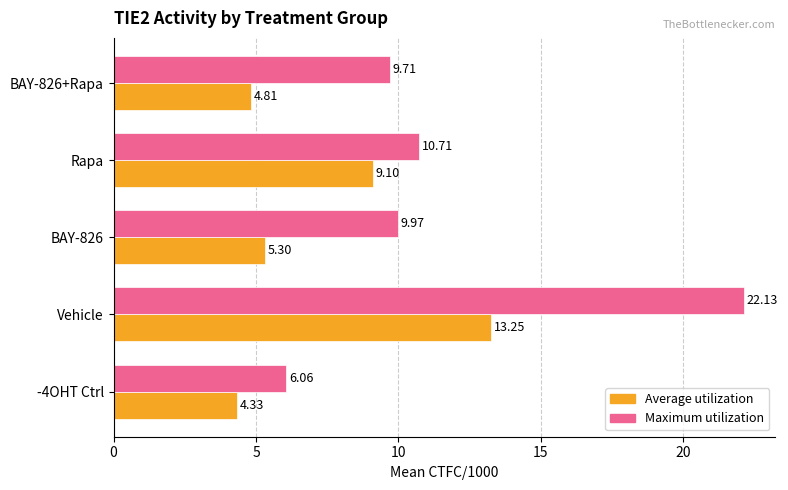

Which series has the largest total across all categories?

Maximum utilization